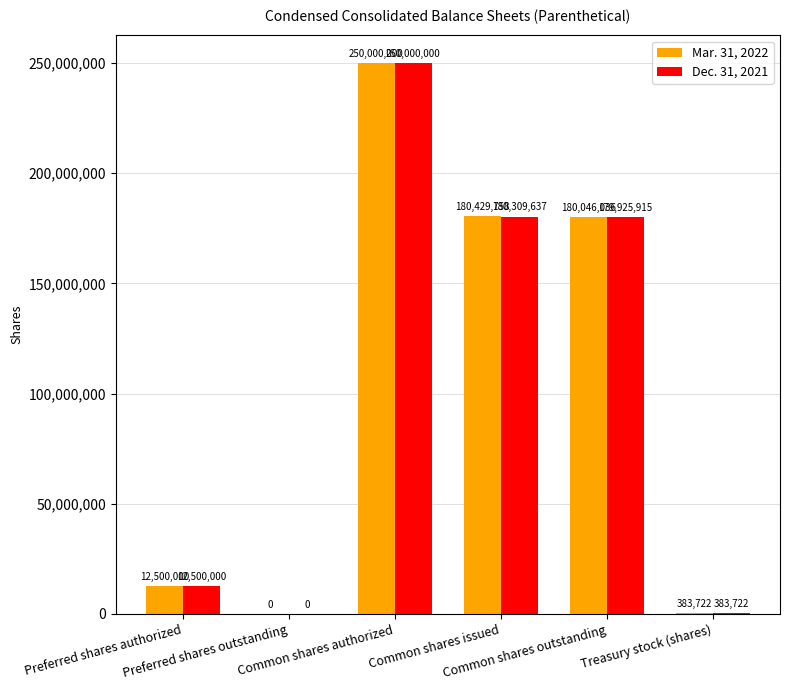

Which series has the largest total across all categories?

Mar. 31, 2022